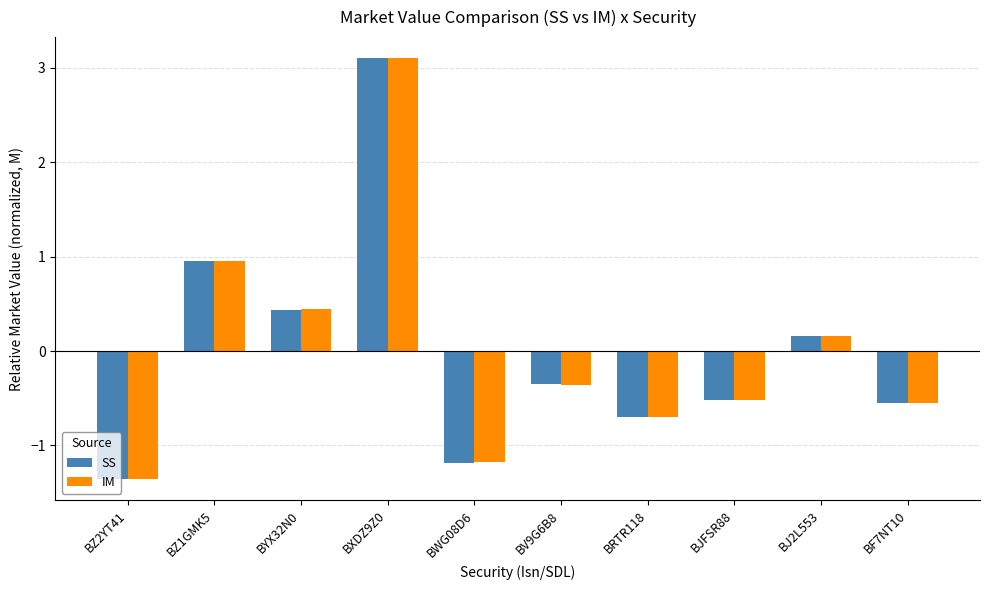

What is the difference between the second highest and second lowest values in the SS series?

2.1